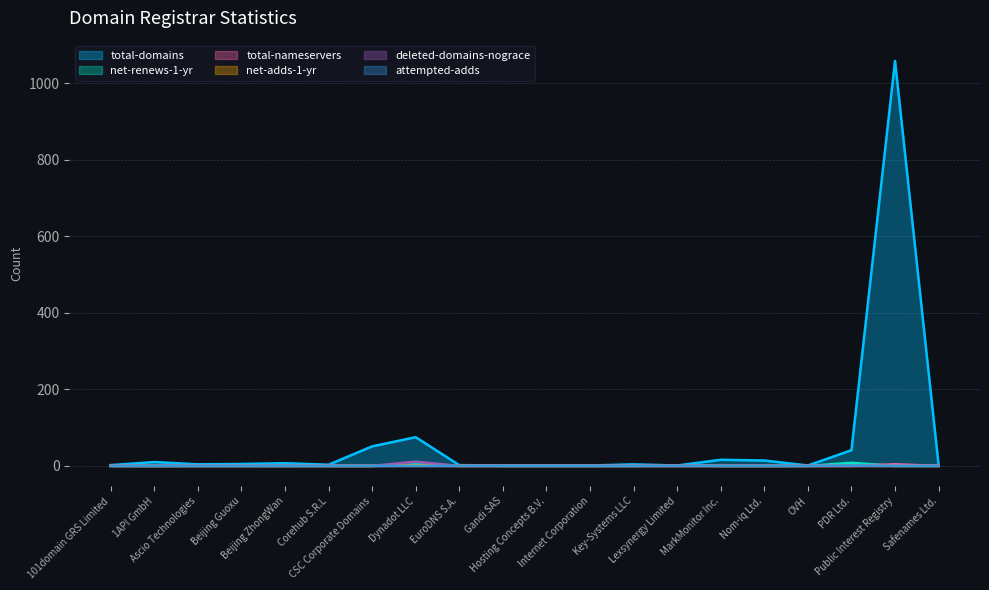

Which series has the largest range (max minus min)?

total-domains